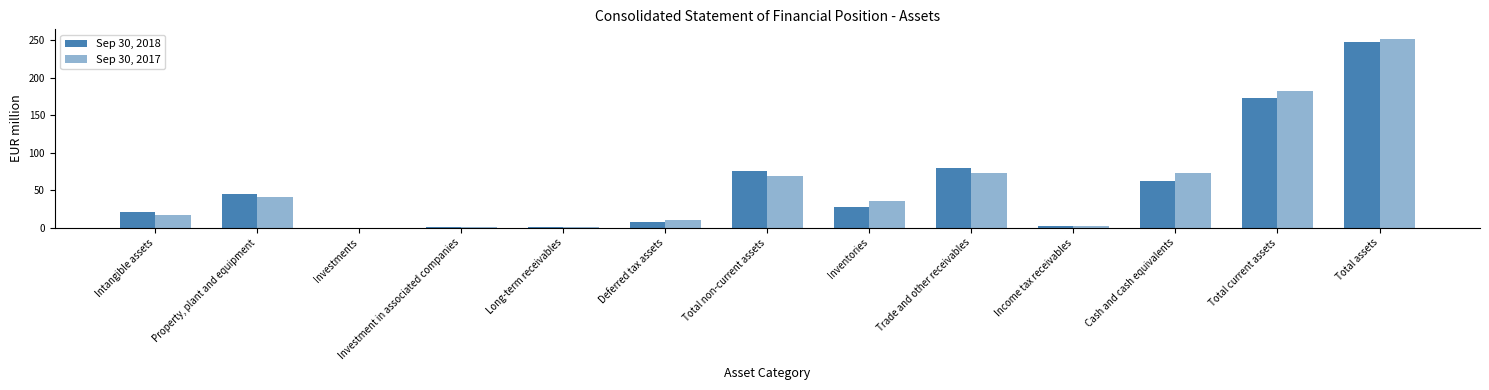

Rank the series by their average value, from highest to lowest.

Sep 30, 2017, Sep 30, 2018